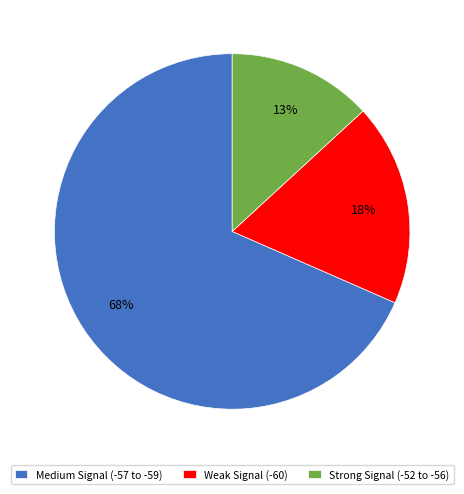

Combined, do Strong Signal (-52 to -56) and Medium Signal (-57 to -59) account for over 50%?

Yes